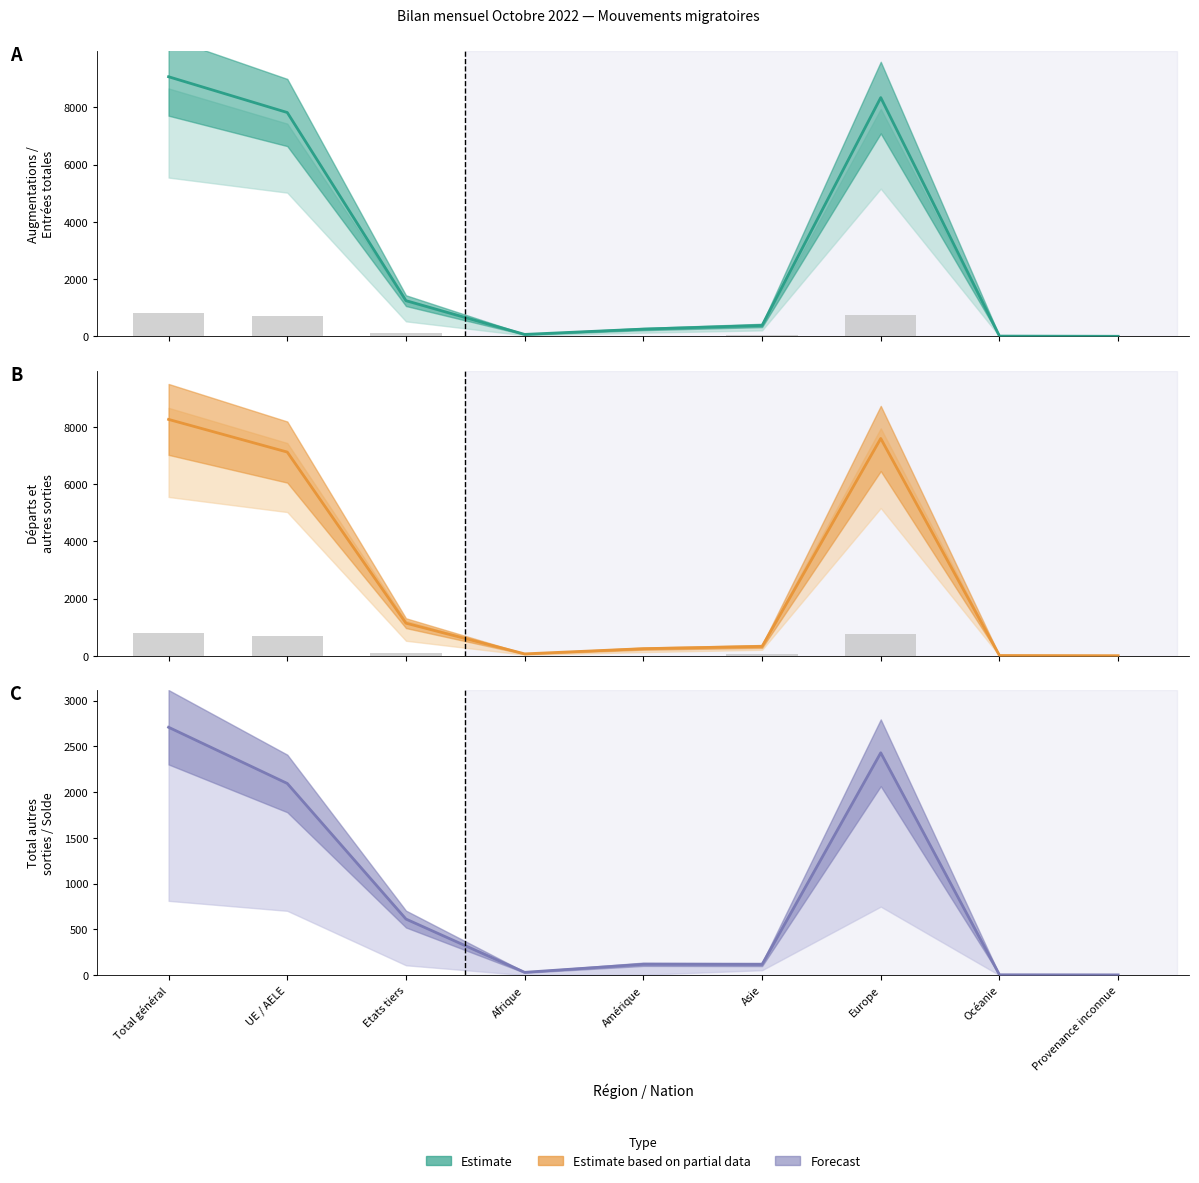

Where is Total autres sorties nearest to the value 1357?

UE / AELE